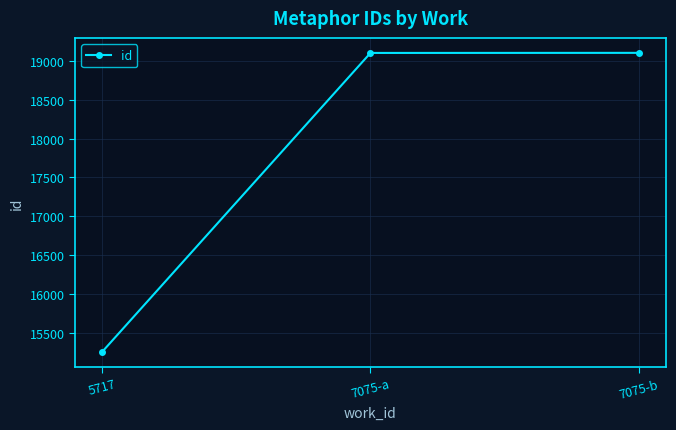

How many lines are shown in the chart?

1